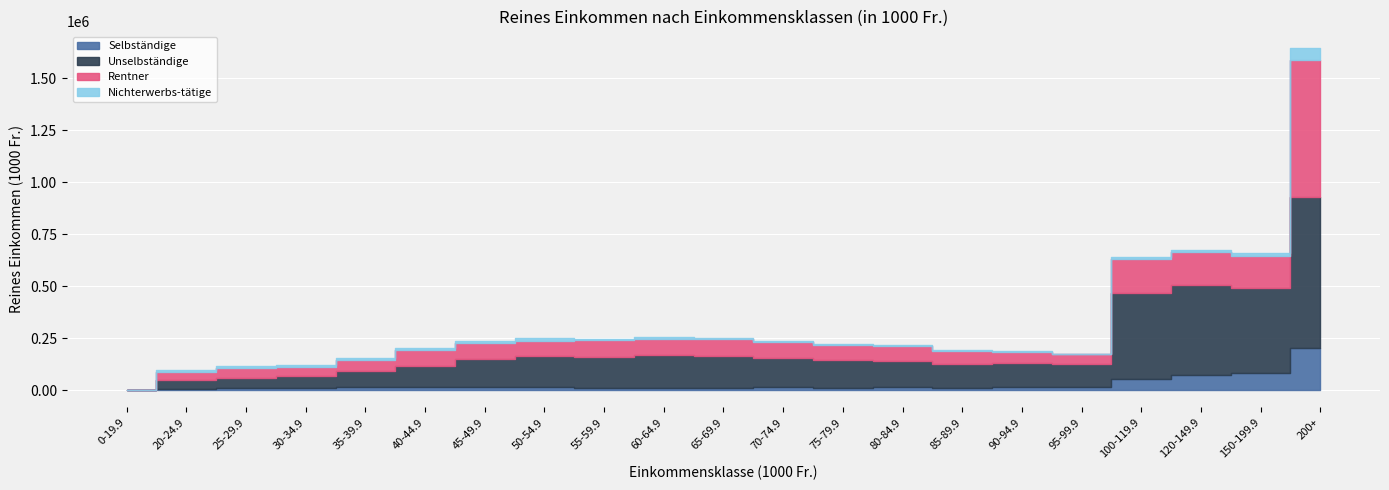

True or false: Nichterwerbs-tätige and Rentner cross at least once.

False